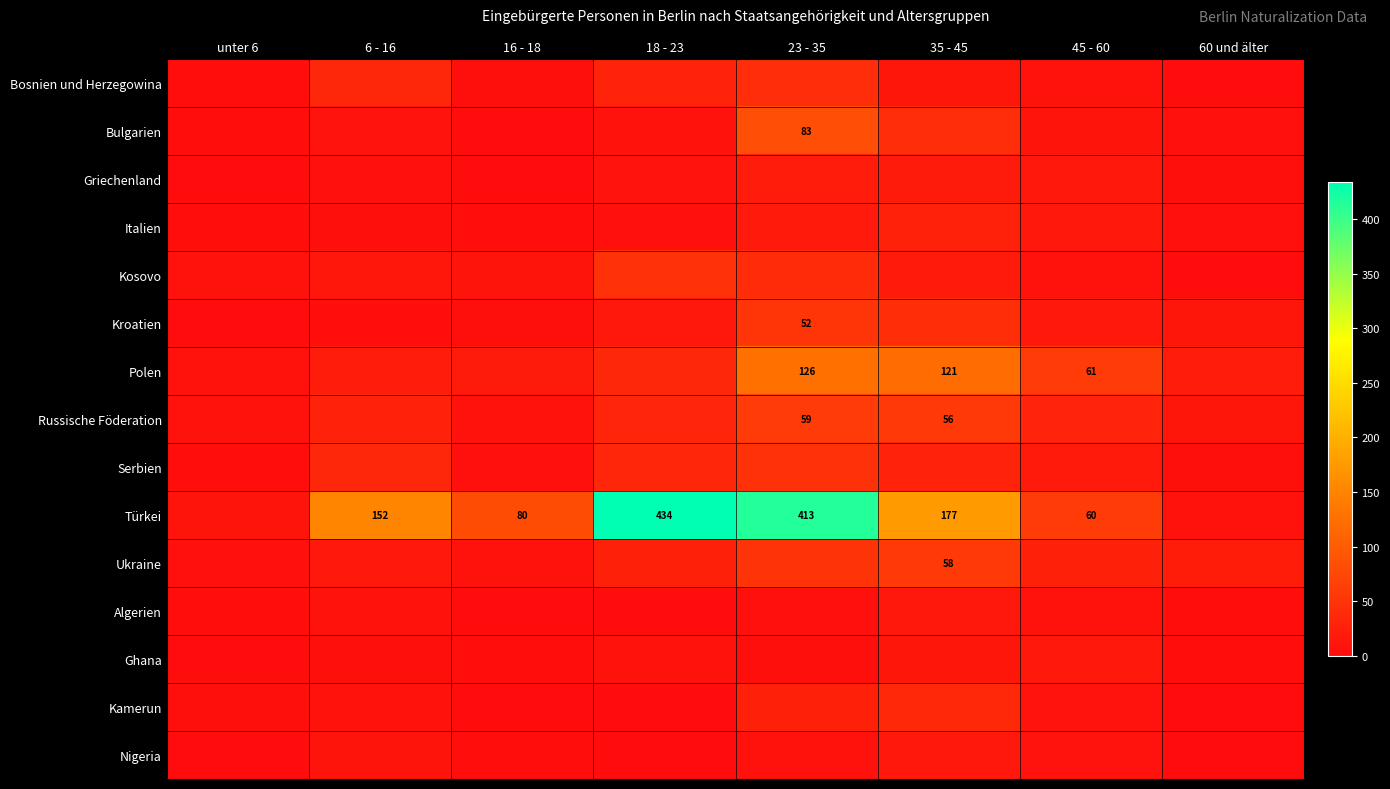

The Ukraine series shows 58 at 35 - 45. True or false?

True